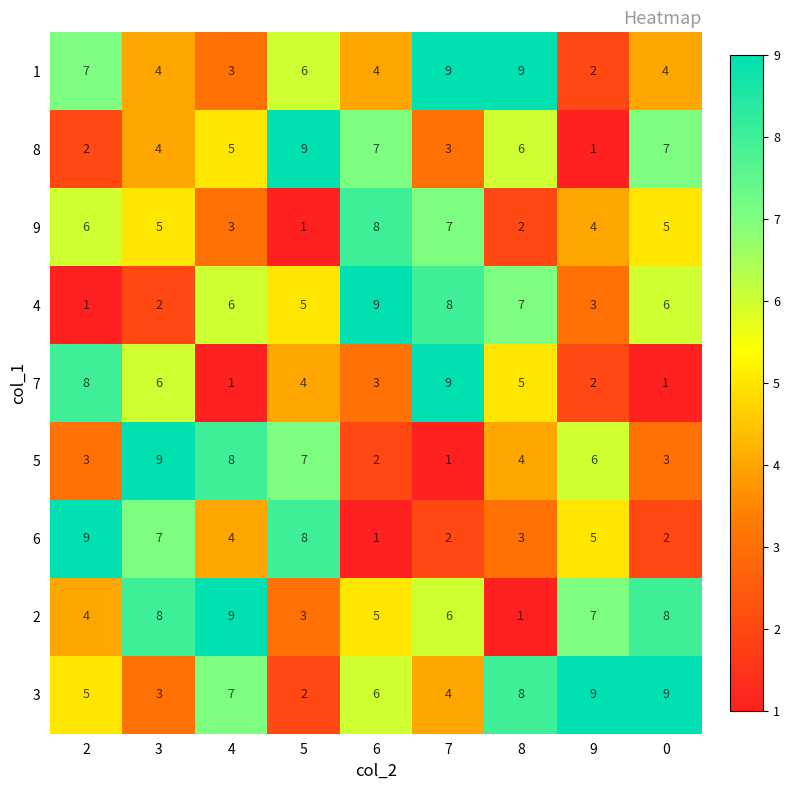

What is the maximum value shown in the chart?

9